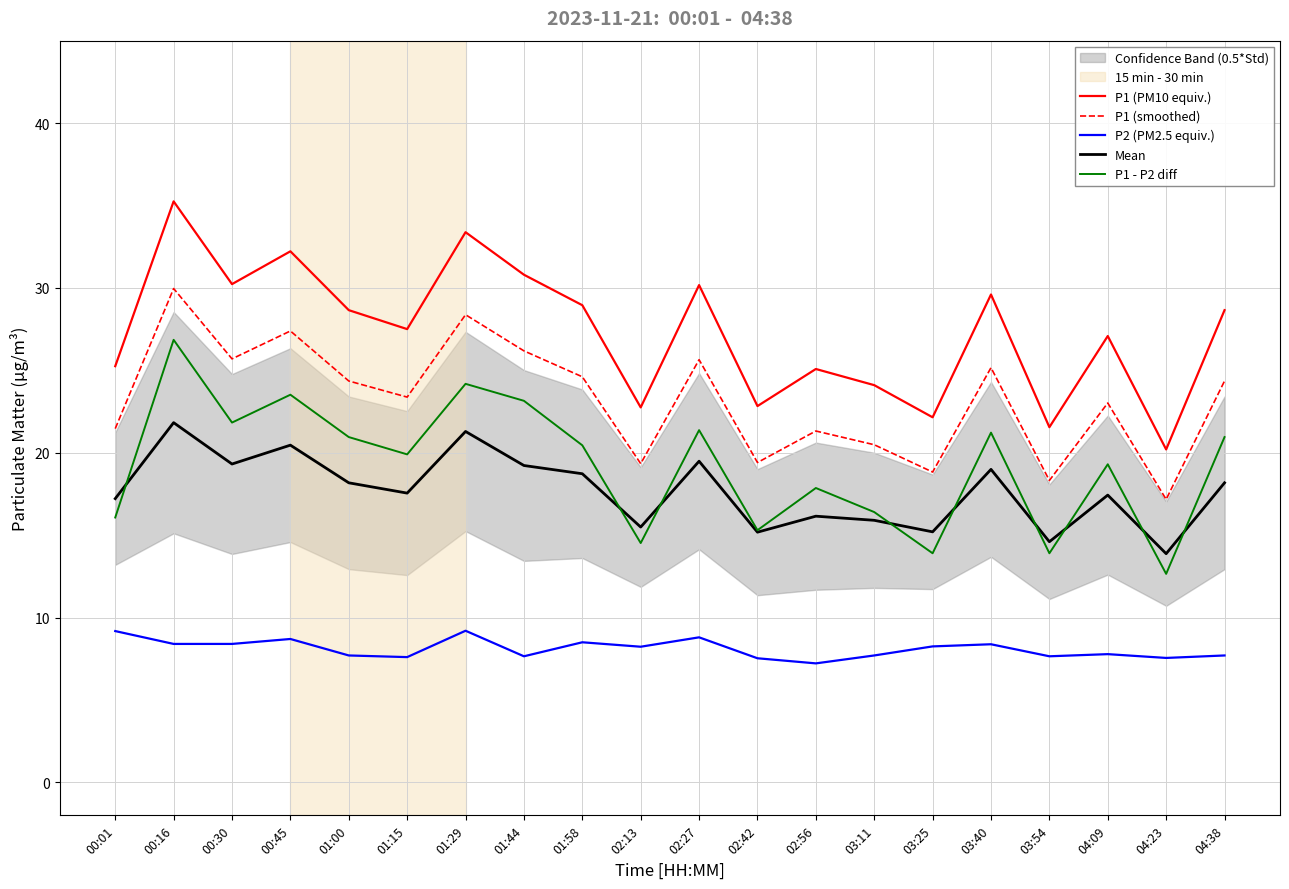

How many data points in P1 - P2 diff are above 20?

10